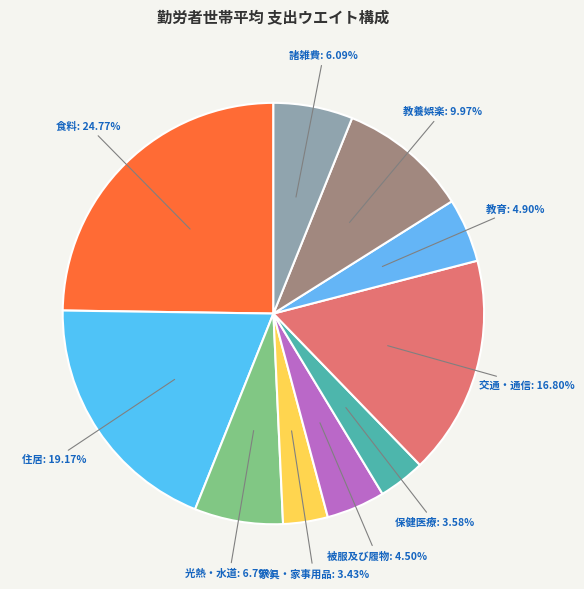

How many slices are in this pie chart?

10